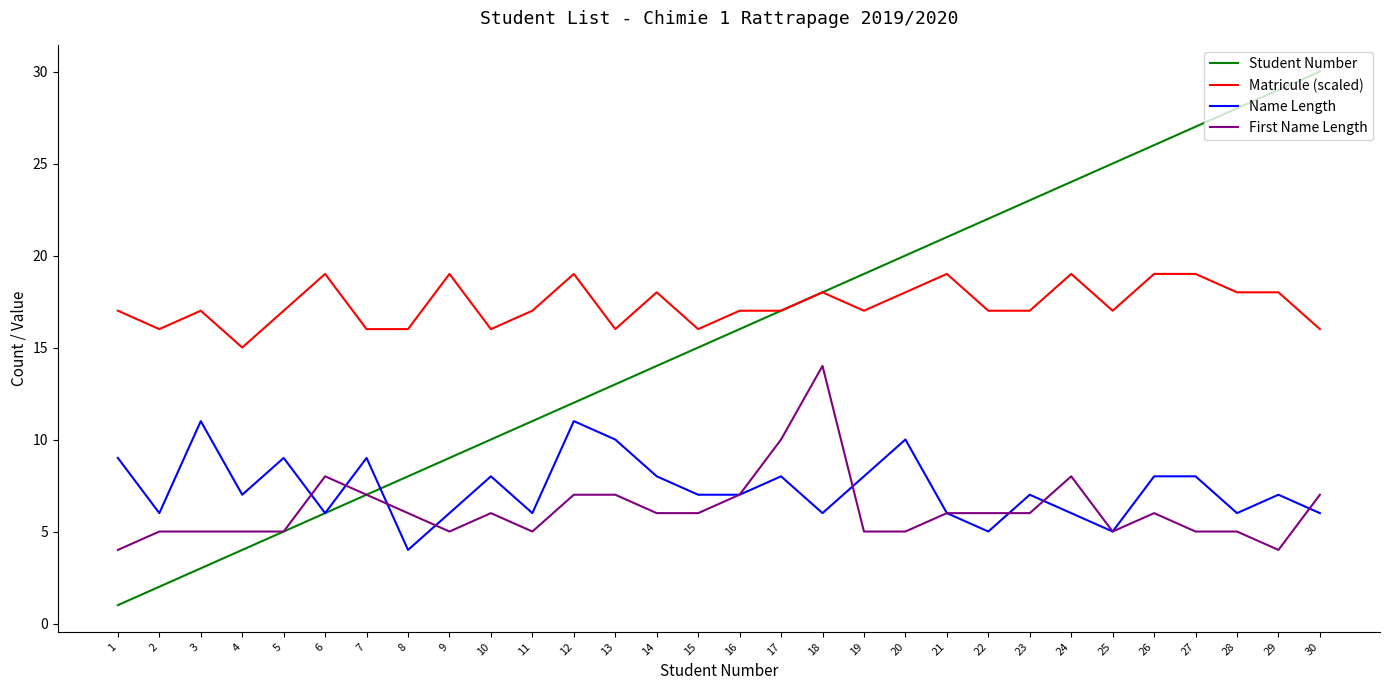

Is it true that Student Number equals 20 at 20?

True